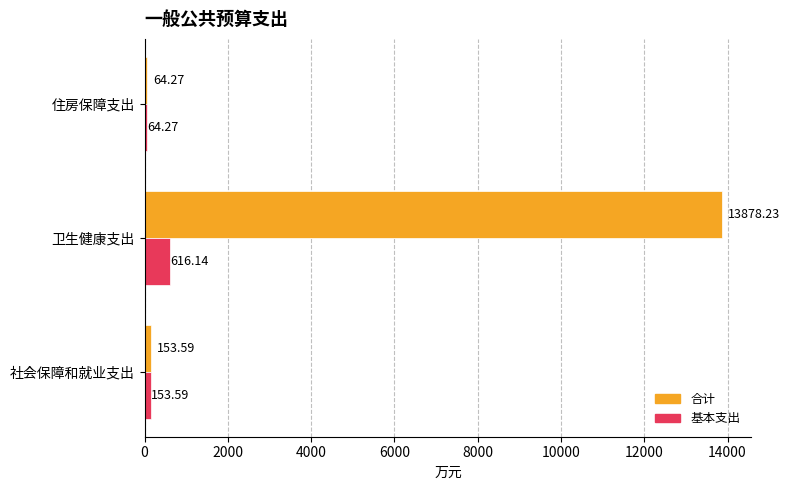

Rank the series at 卫生健康支出 from highest to lowest value.

合计, 基本支出